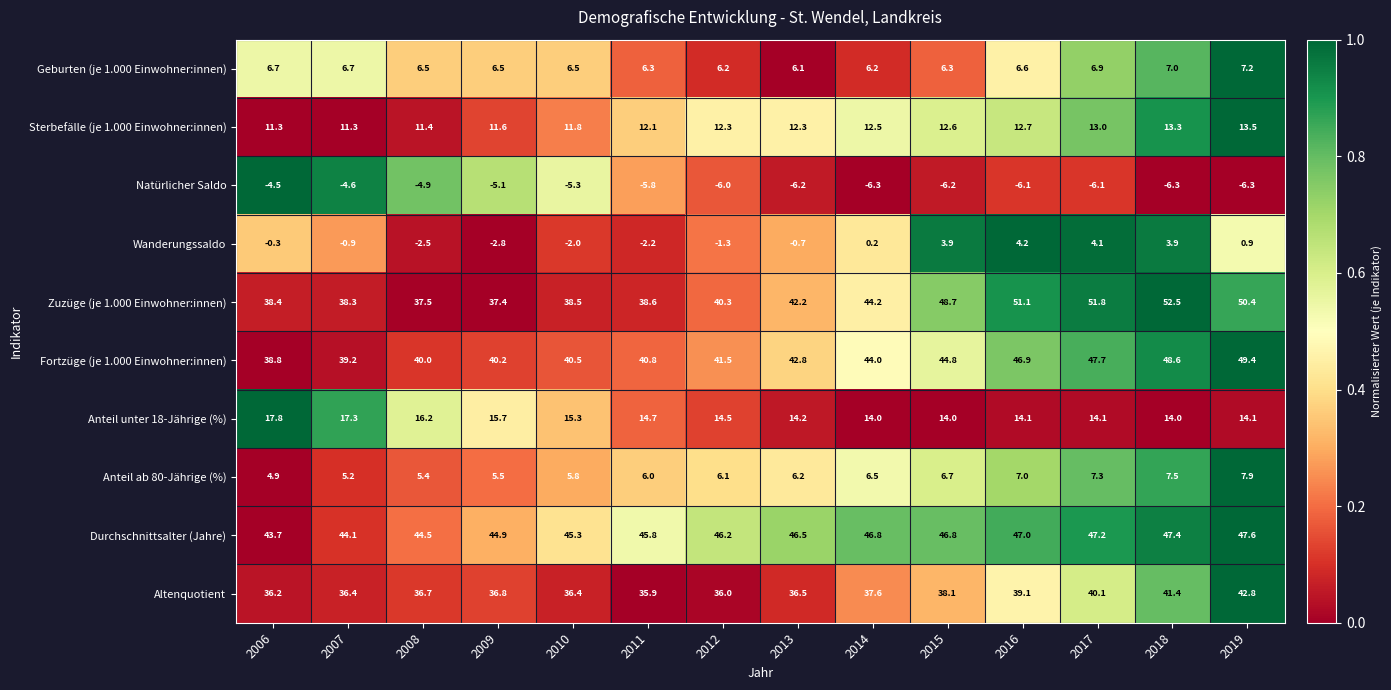

At how many categories does at least one series exceed 0?

14